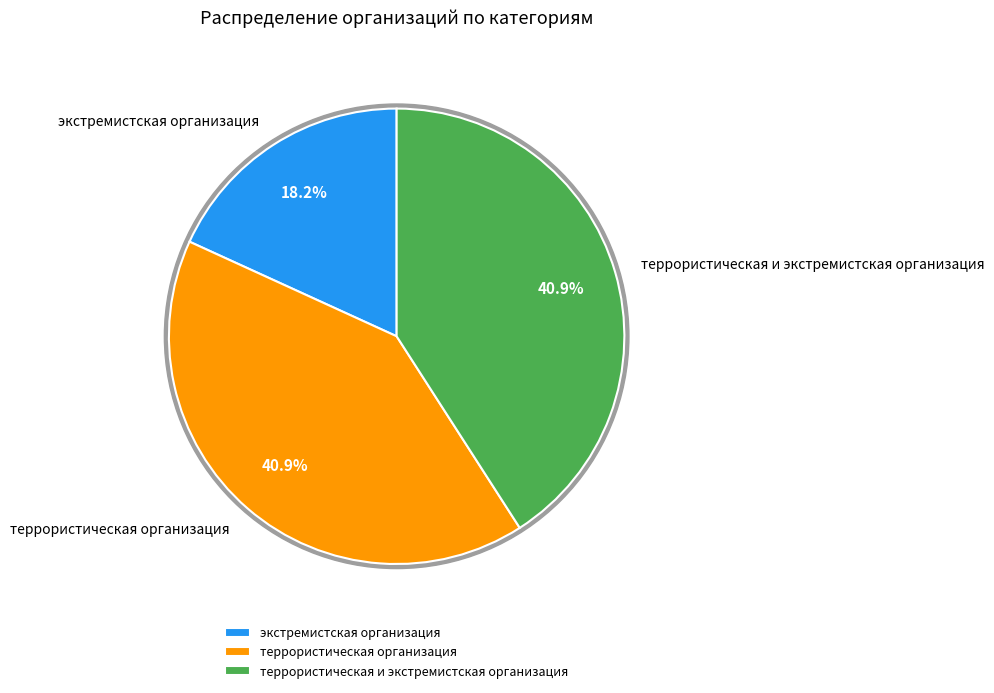

What is the largest slice in the pie chart?

террористическая организация